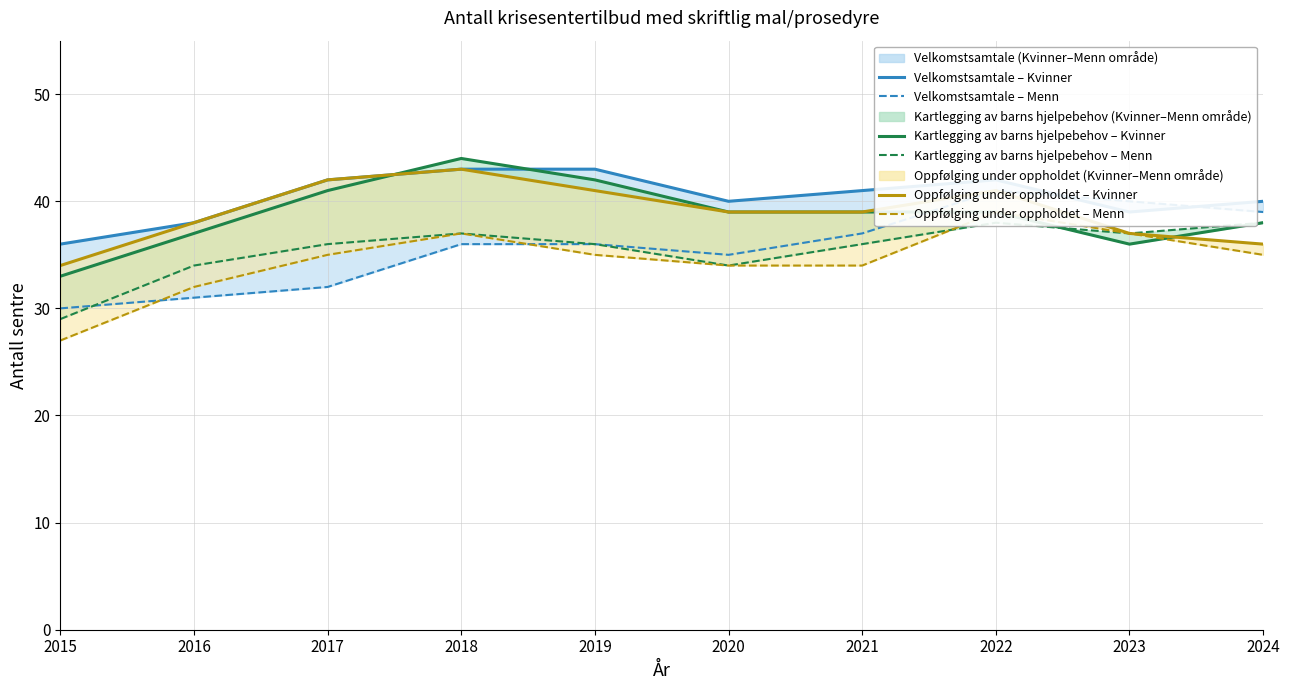

True or false: Kartlegging av barns hjelpebehov - Kvinner has a value of 44 at 2018.

True